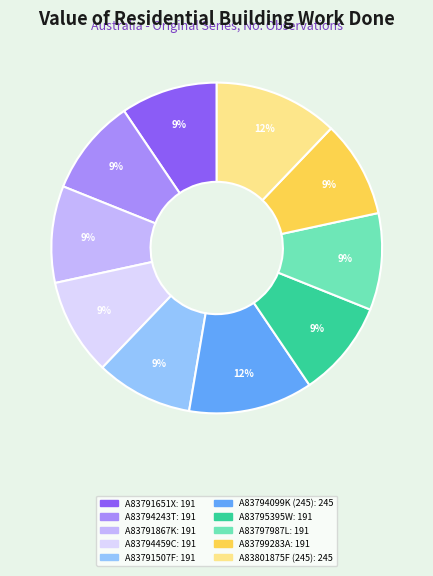

The A83791507F slice represents 1% of the pie. True or false?

False